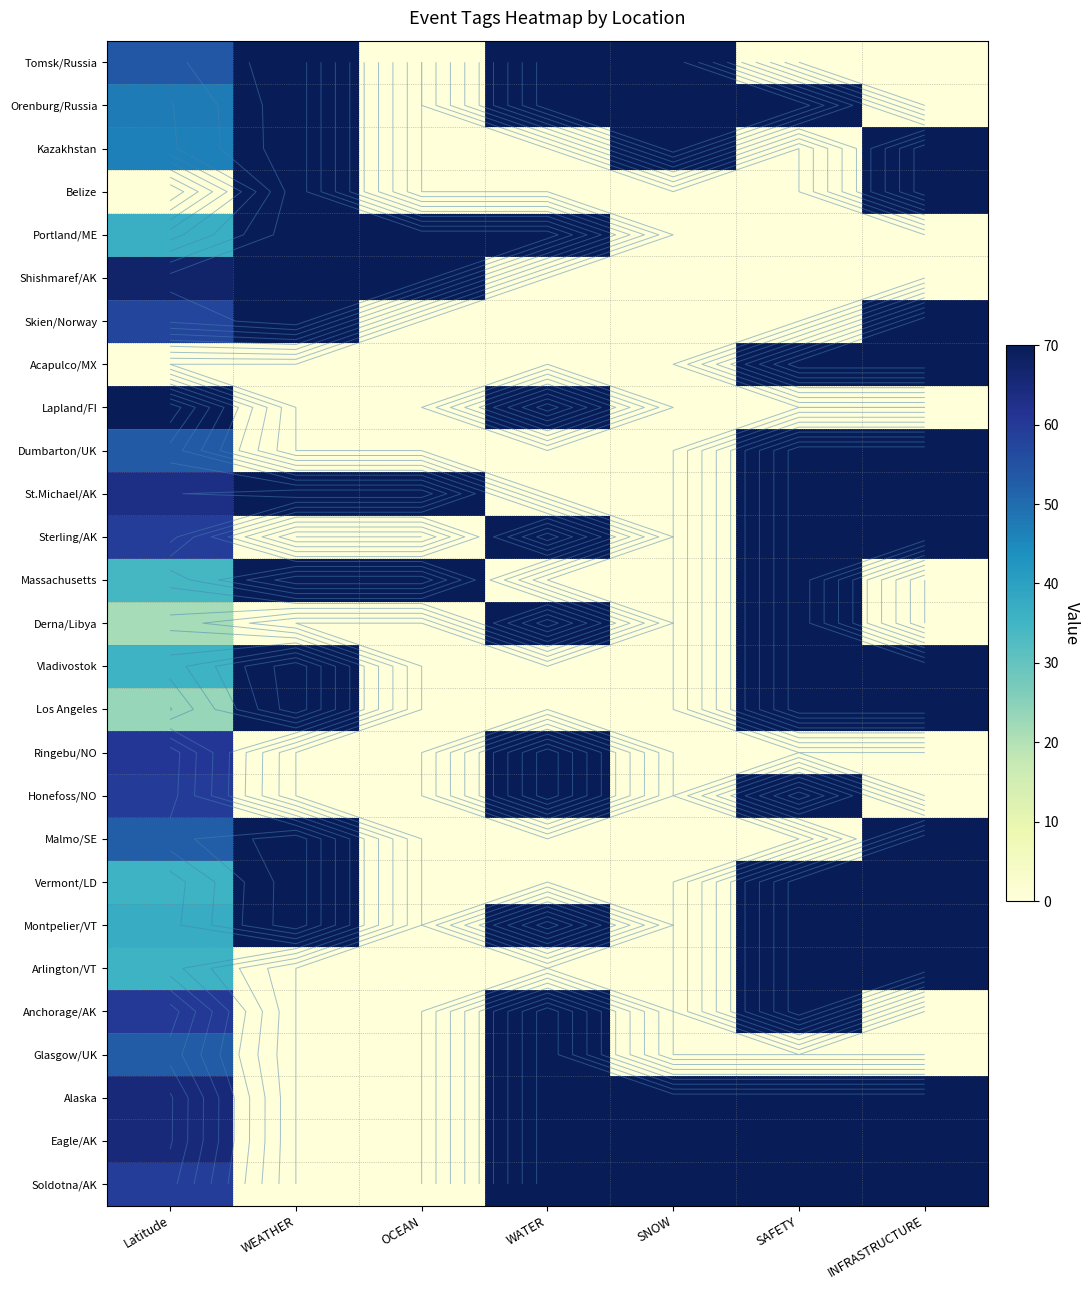

How many distinct data groups are displayed?

27